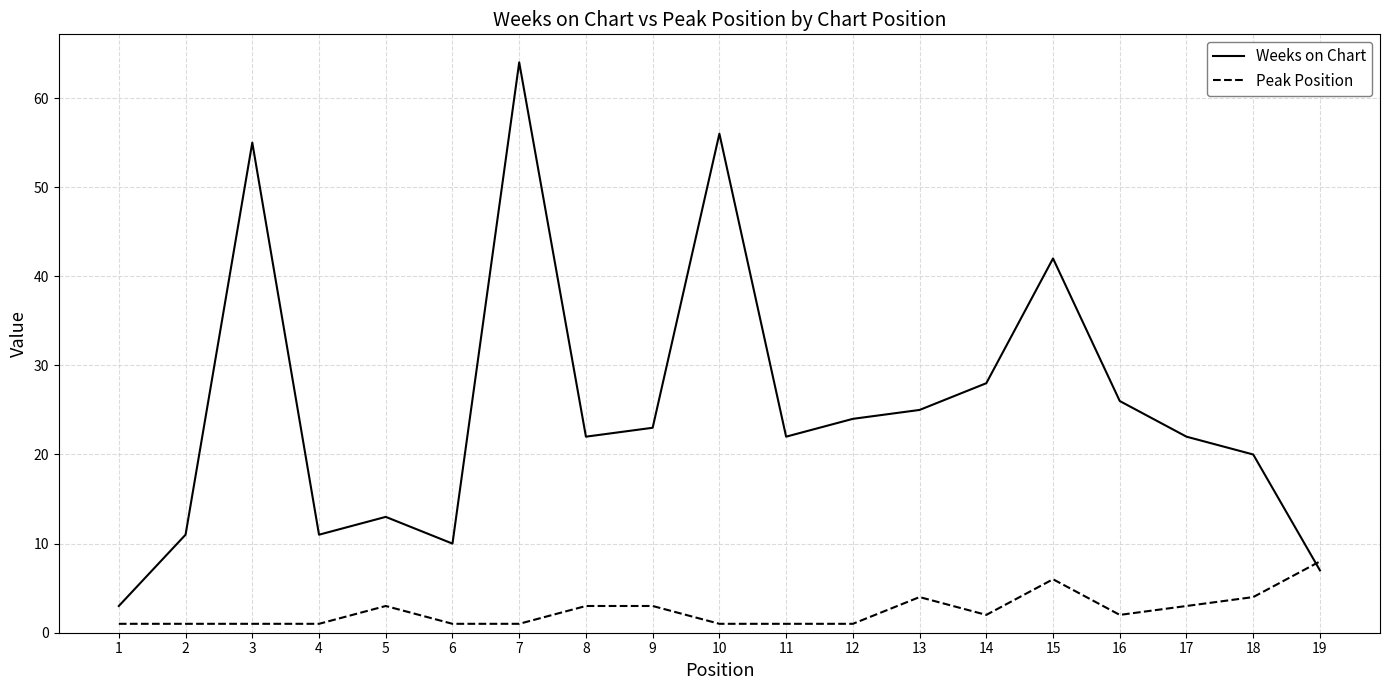

What are all the series names shown in the legend?

Weeks on Chart, Peak Position